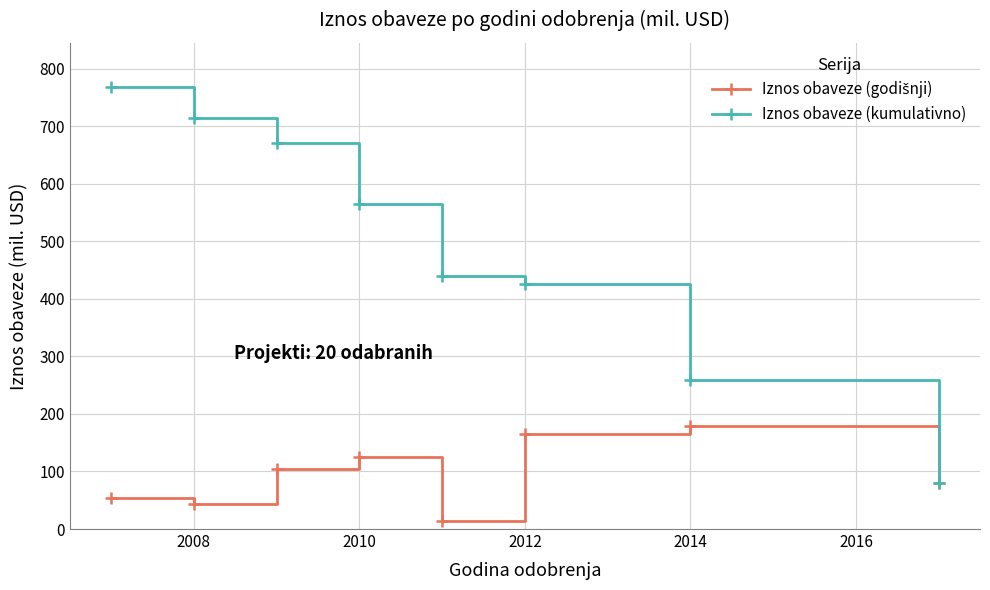

Which series has the largest total across all categories?

Iznos obaveze (kumulativno)